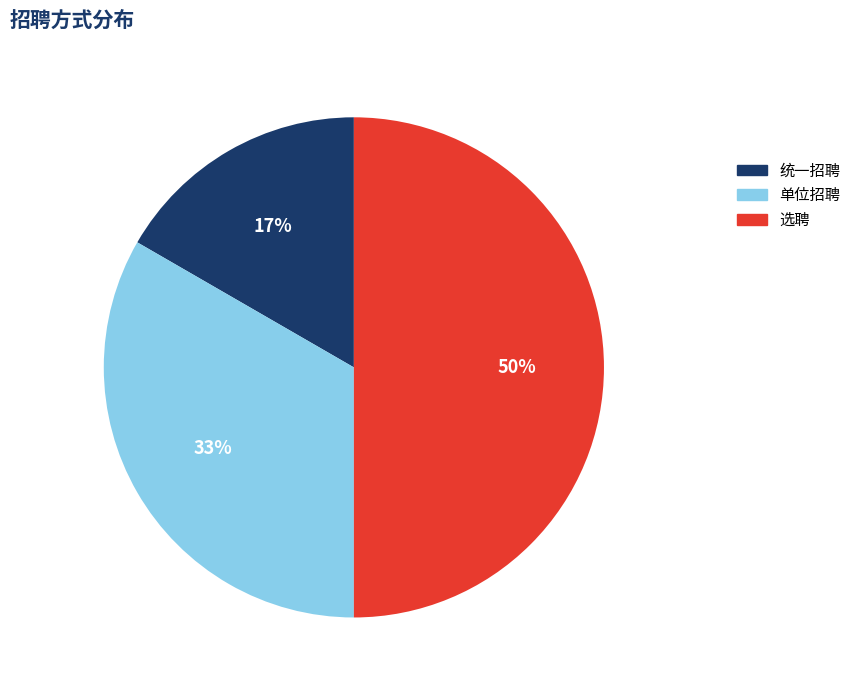

Between 统一招聘 and 单位招聘, which is larger?

单位招聘